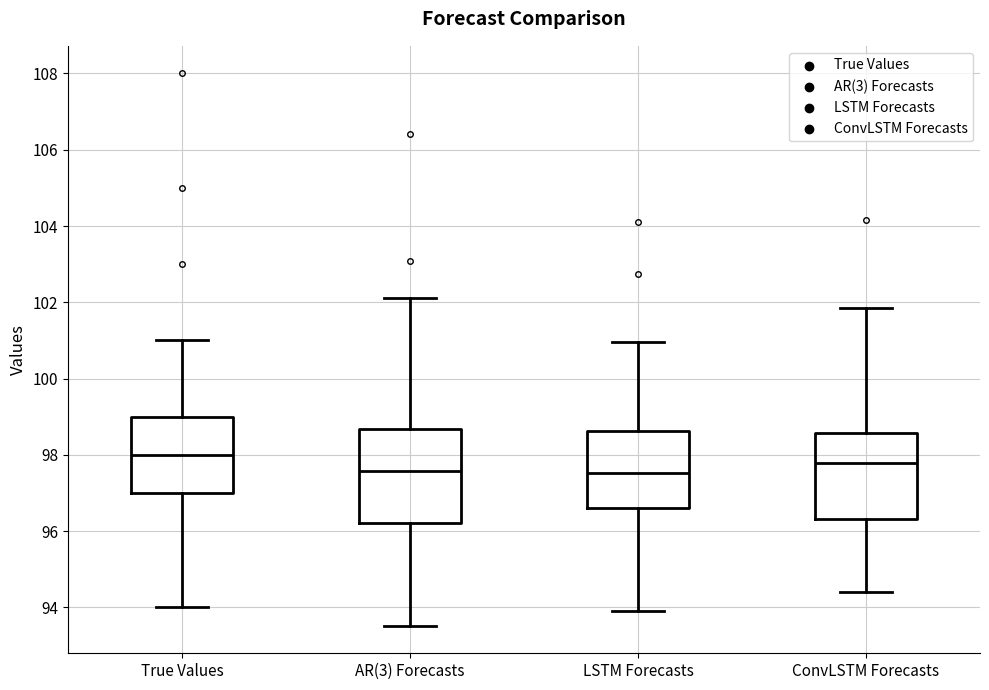

Reading left to right, transcribe this box plot: for each box, give where its median line is, the range the box spans, and where its two whiskers end, as read against the y-axis. The values are not printed on the chart, so give them approximately, as read against the axis.

True Values: median 98.0, box 97.0 to 99.0, whiskers 94.0 to 101.0
AR(3) Forecasts: median 97.6, box 96.2 to 98.6, whiskers 93.6 to 102.2
LSTM Forecasts: median 97.6, box 96.6 to 98.6, whiskers 93.8 to 101.0
ConvLSTM Forecasts: median 97.8, box 96.4 to 98.6, whiskers 94.4 to 101.8